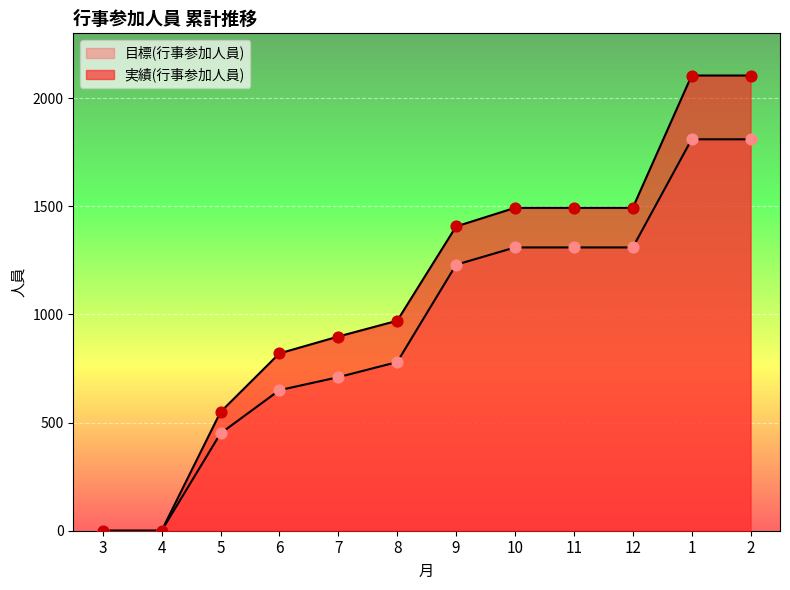

At which category is the sum across all series the highest?

1